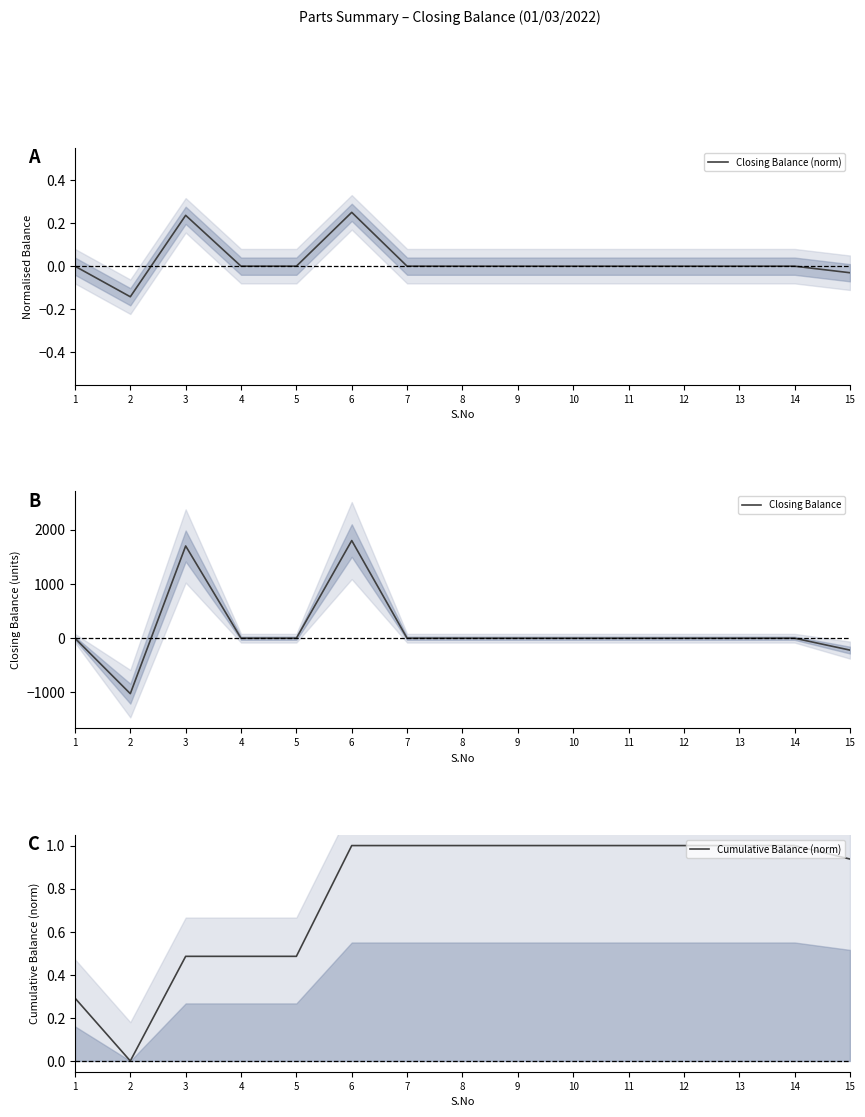

Where does the Closing Balance series first go above 0?

3